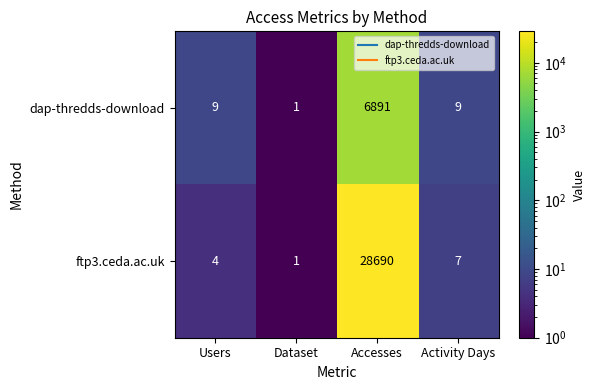

At which label is ftp3.ceda.ac.uk closest to 14345?

Activity Days